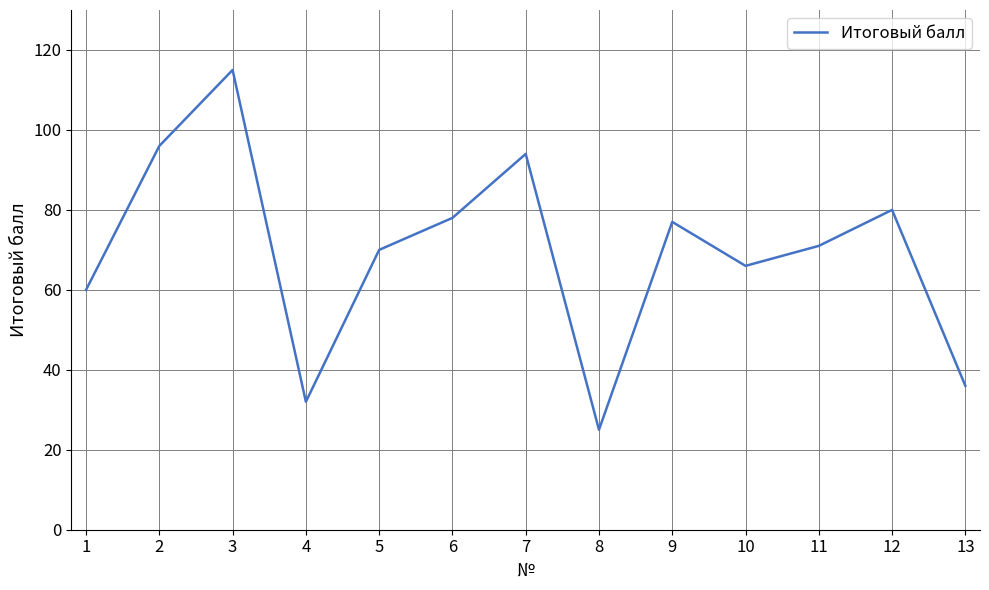

What is the difference between the values at 9 and 4?

45